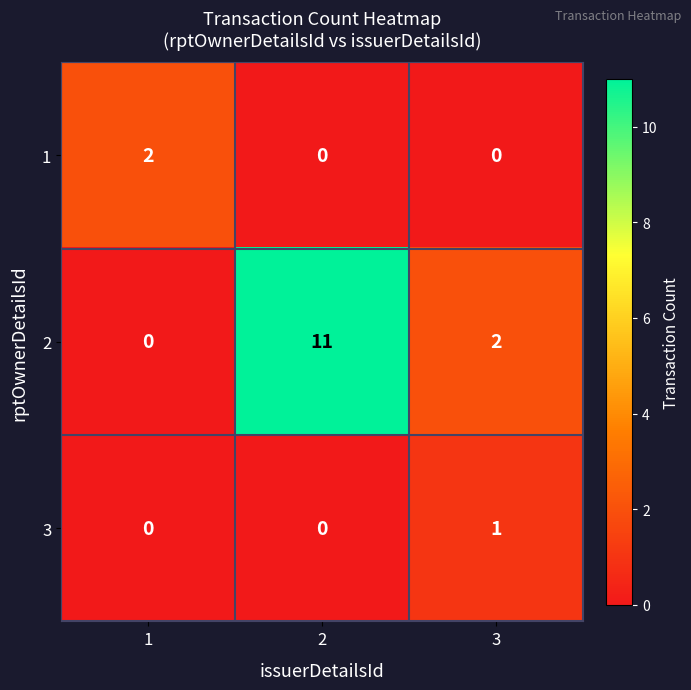

What is the difference between the highest and lowest values at 2?

11